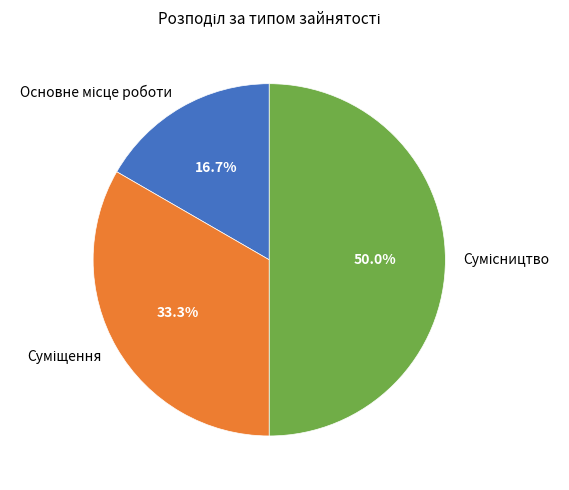

To the nearest percent, what is the difference between the largest and smallest slice percentages?

33%